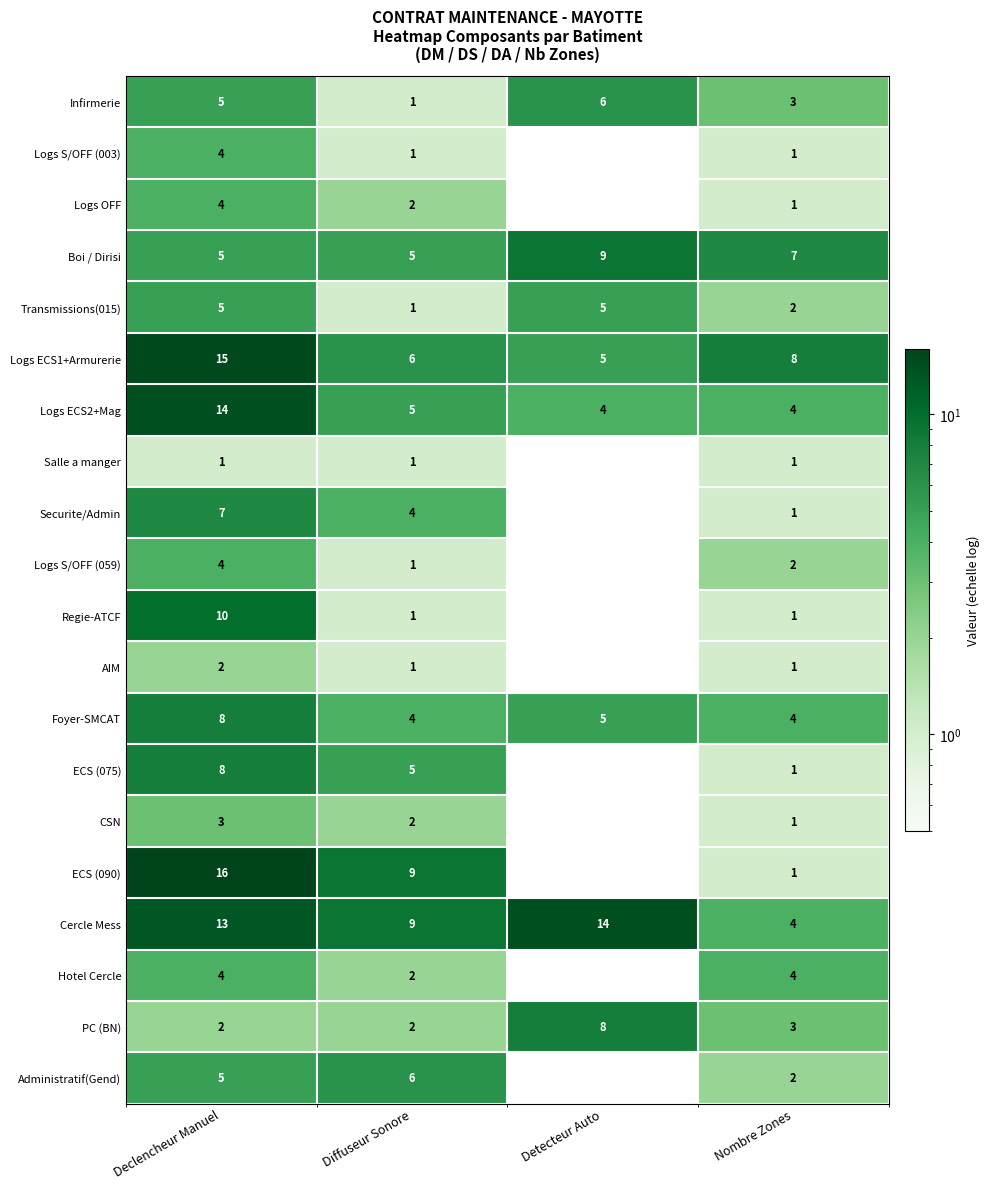

At which label does Boi / Dirisi reach its peak?

Detecteur Auto